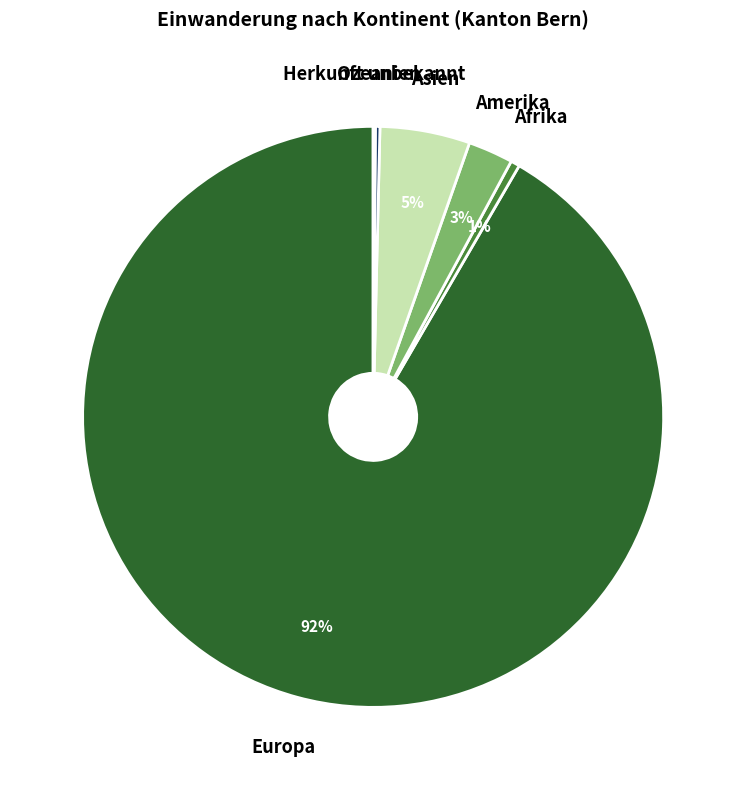

To the nearest percent, what is the average slice percentage?

17%